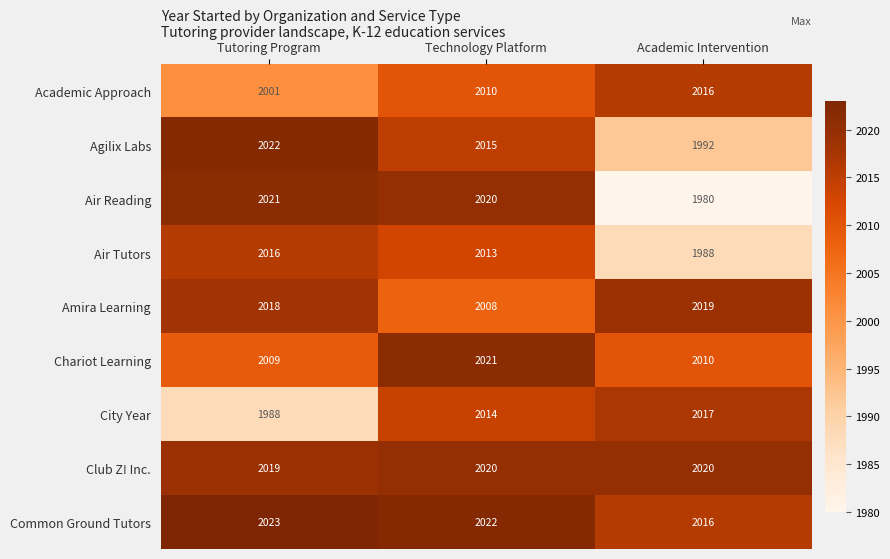

Count the Academic Approach values in the range 2001 to 2016.

3